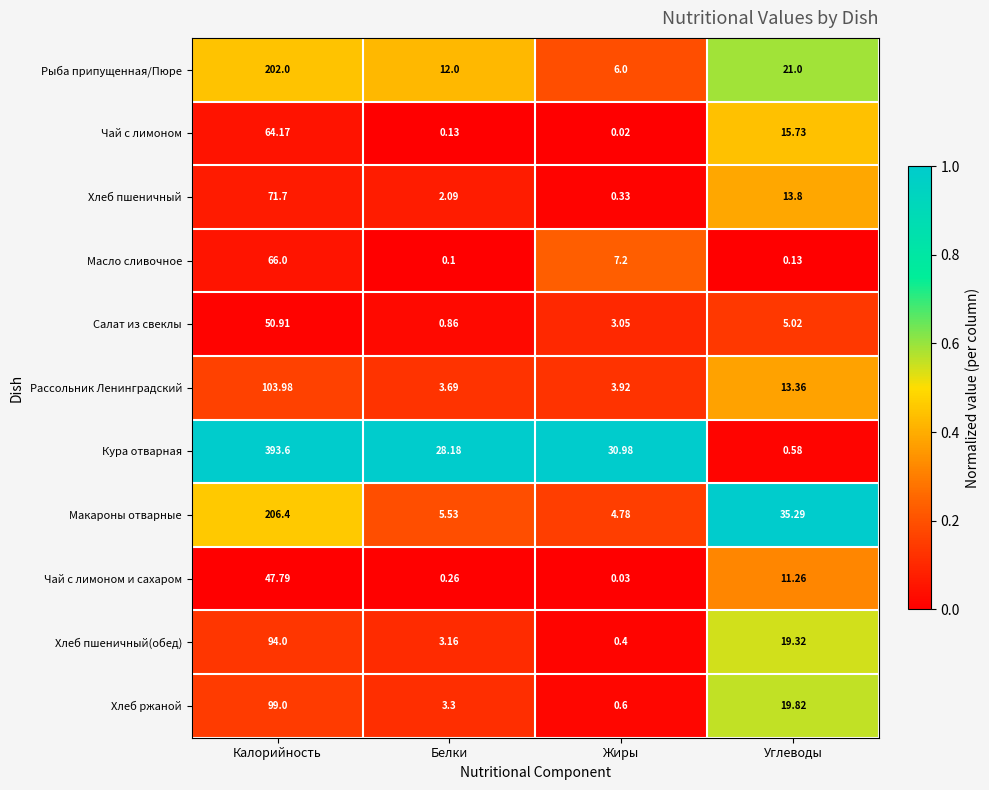

At which category does the chart reach its minimum across all series?

Жиры